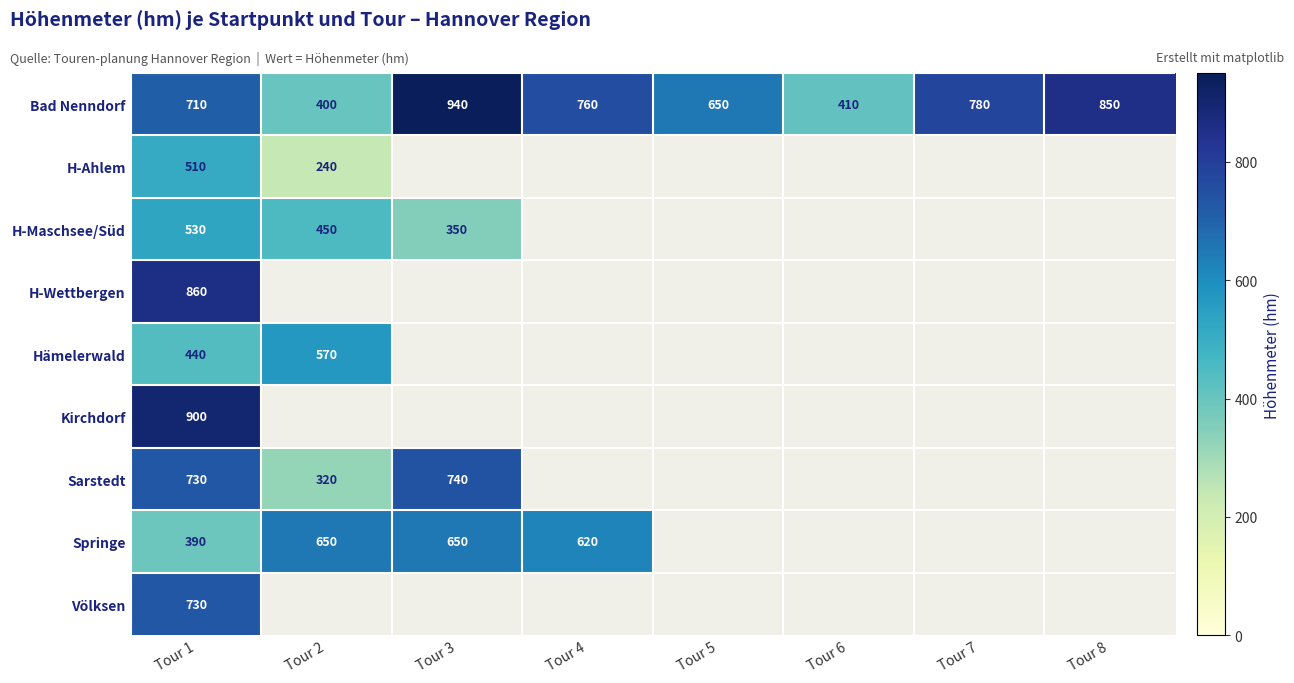

Which has a higher value, Tour 8 or Tour 3?

Tour 3